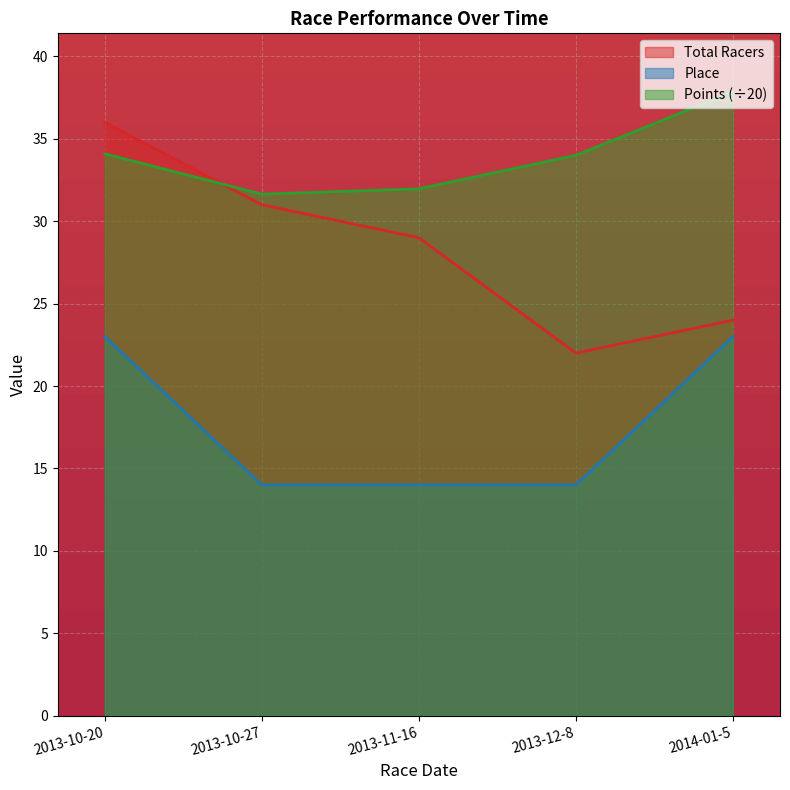

Reading left to right, extract all data points from this chart.

Total Racers: 2013-10-20=36.0	2013-10-27=31.0	2013-11-16=29.0	2013-12-8=22.0	2014-01-5=24.0
Place: 2013-10-20=23.0	2013-10-27=14.0	2013-11-16=14.0	2013-12-8=14.0	2014-01-5=23.0
Points: 2013-10-20=34.1	2013-10-27=31.6	2013-11-16=32.0	2013-12-8=34.0	2014-01-5=37.9